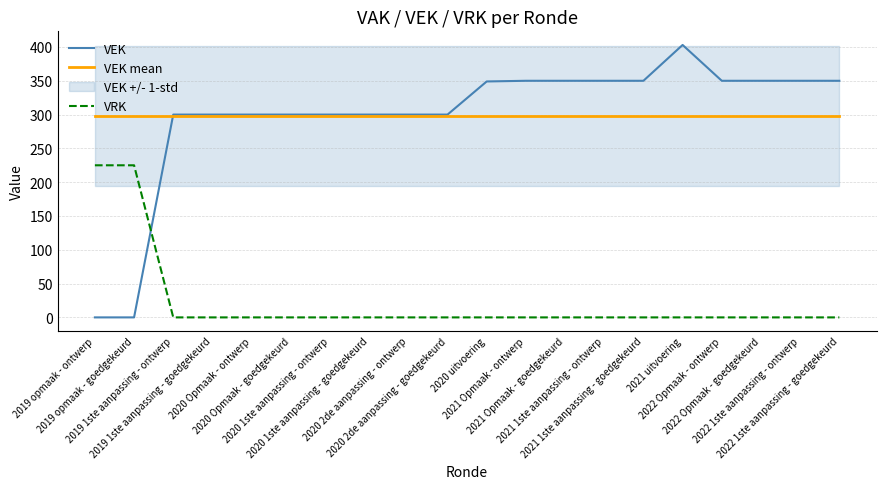

What is the label of the 14th point from the left?

2021 1ste aanpassing - ontwerp